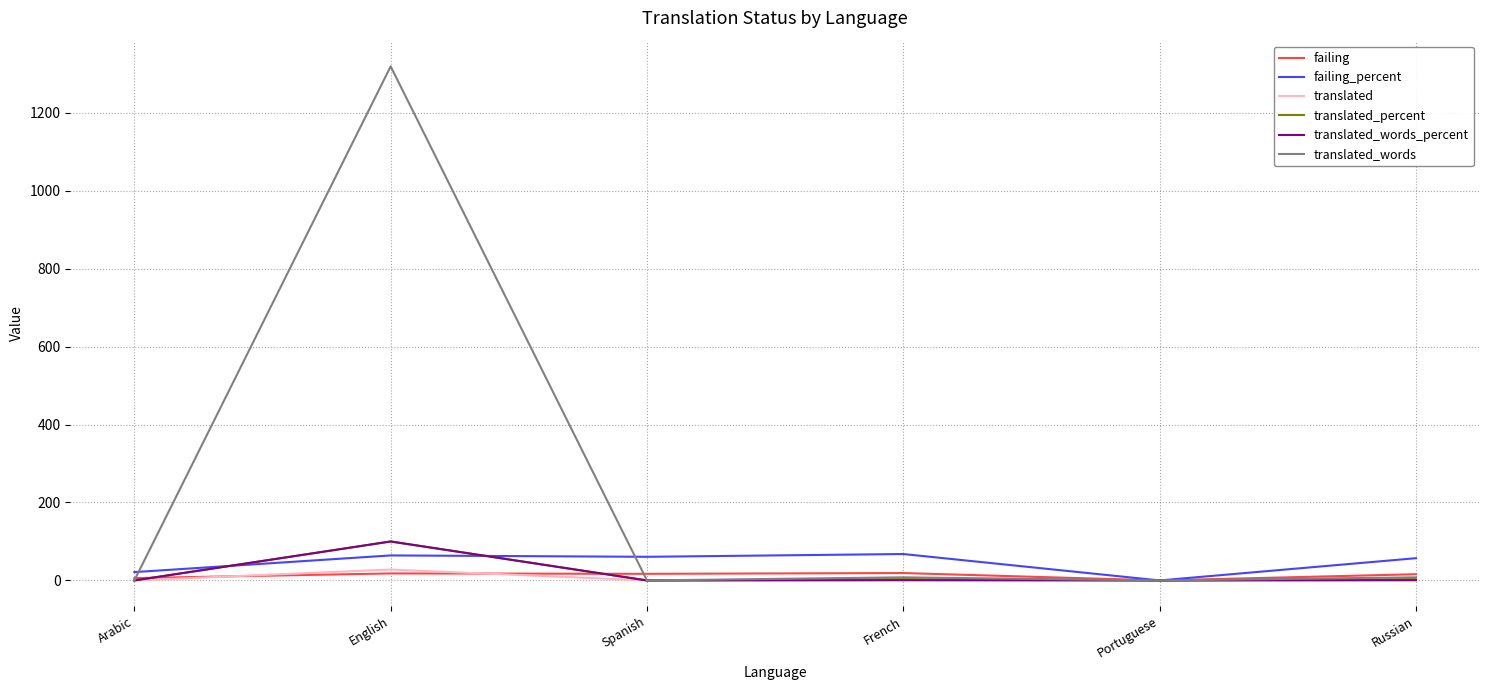

Which series has the widest spread of values?

translated_words